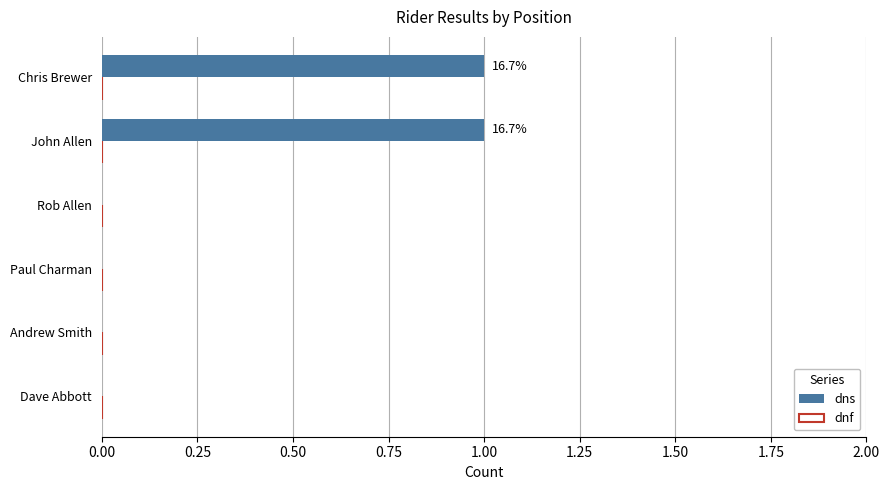

Reading bottom to top, what are all the values shown in this chart?

Dave Abbott=0	Andrew Smith=0	Paul Charman=0	Rob Allen=0	John Allen=1	Chris Brewer=1